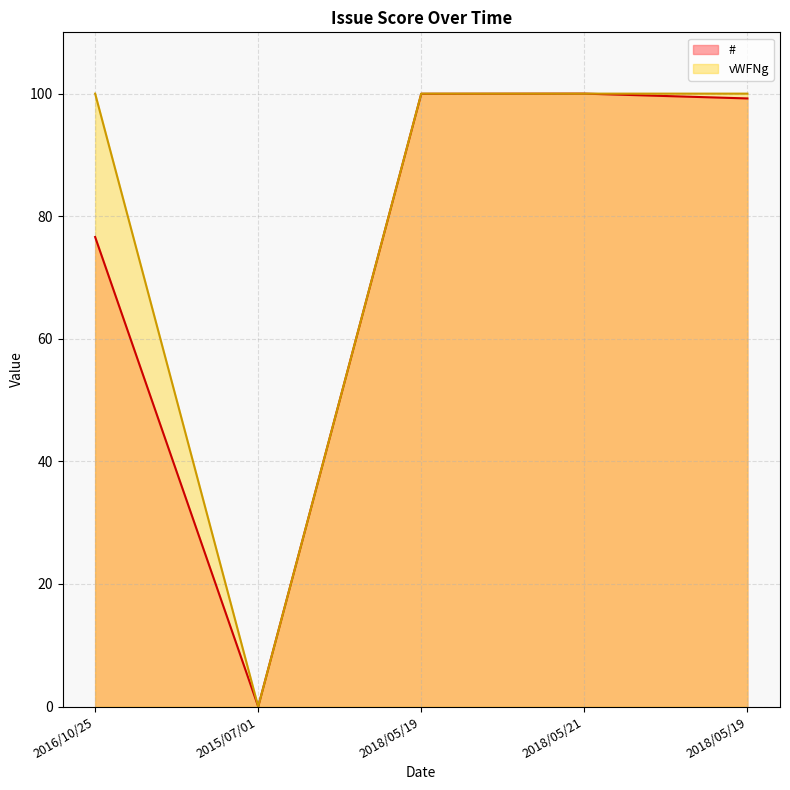

The # series shows 0.0 at 2015/07/01. True or false?

True